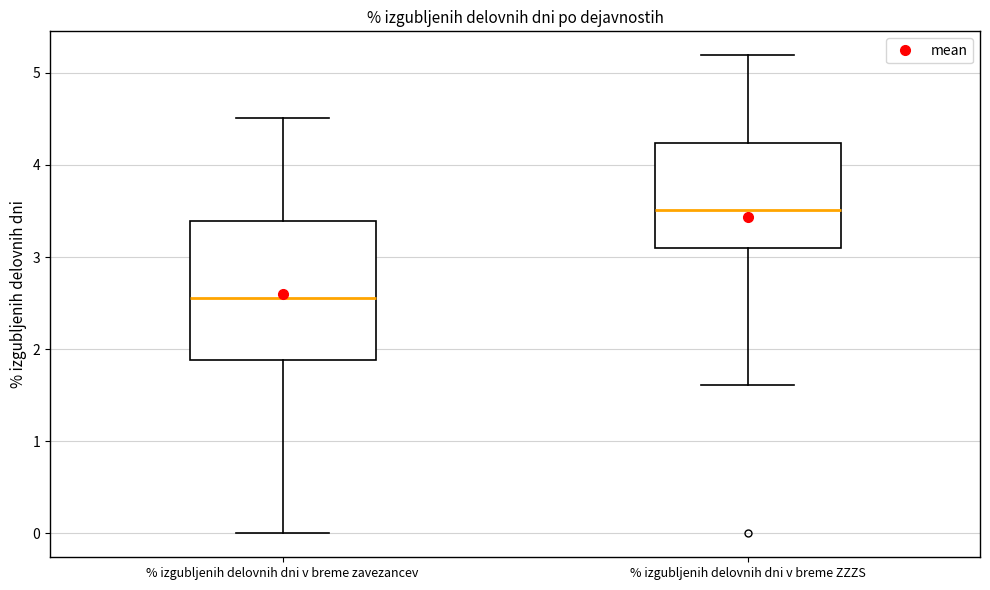

Reading left to right, transcribe this box plot: for each box, give where its median line is, the range the box spans, and where its two whiskers end, as read against the y-axis. The values are not printed on the chart, so give them approximately, as read against the axis.

% izgubljenih delovnih dni v breme zavezancev: median 2.6, box 1.9 to 3.4, whiskers 0.0 to 4.5
% izgubljenih delovnih dni v breme ZZZS: median 3.5, box 3.1 to 4.2, whiskers 1.6 to 5.2